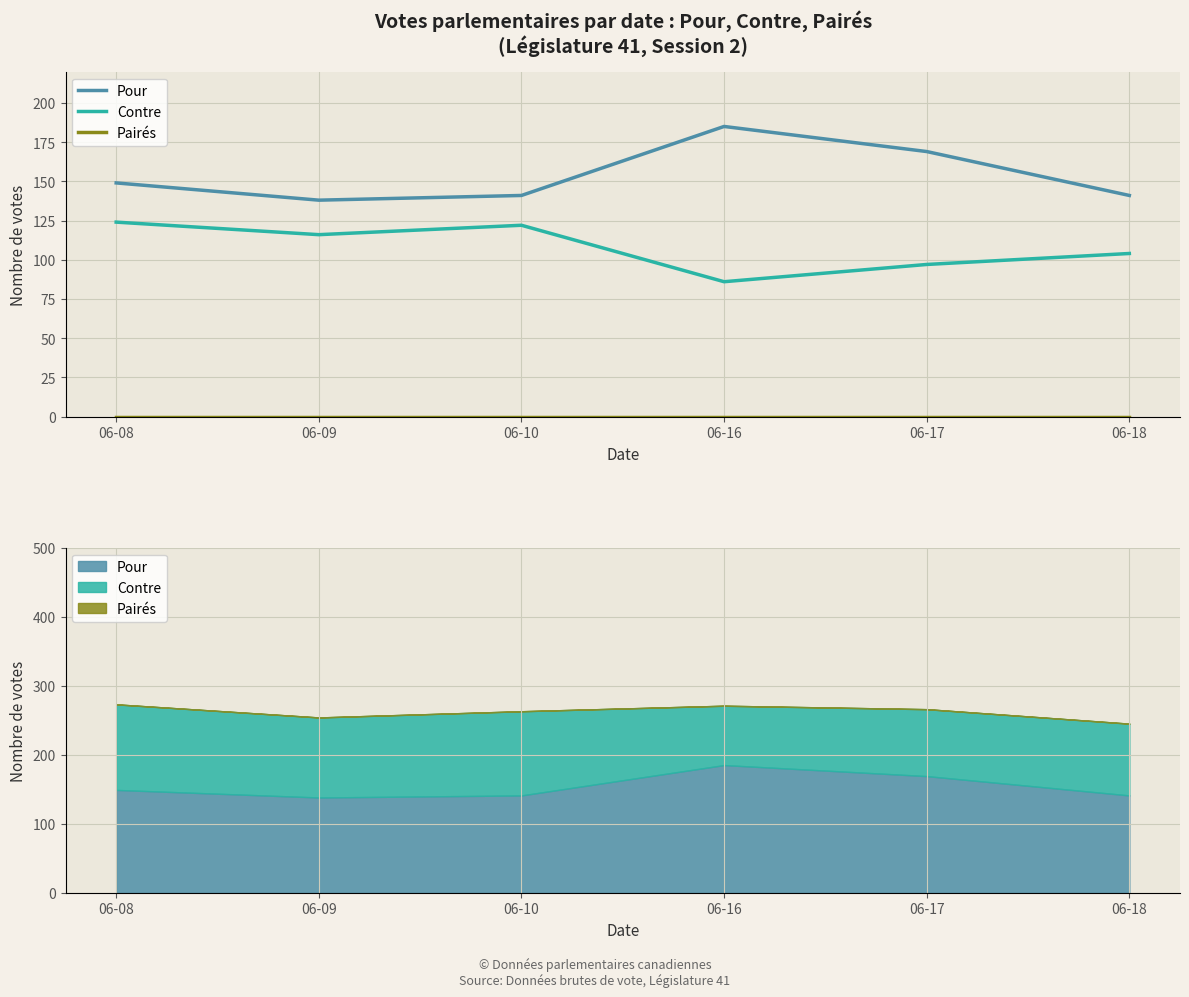

What are all the series names shown in the legend?

Pour, Contre, Pairés